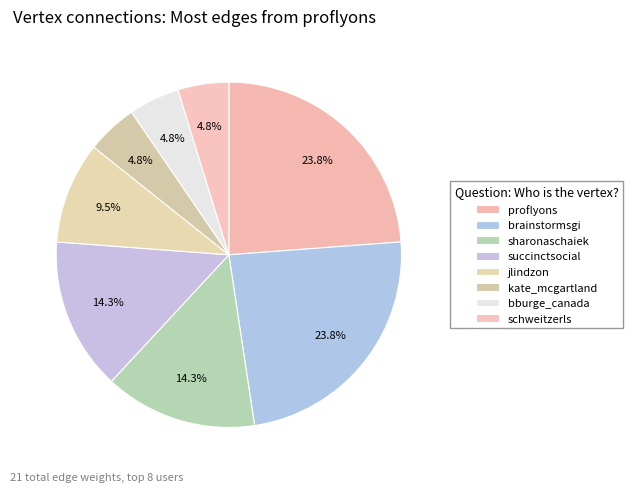

To the nearest percent, what is the combined percentage of proflyons and sharonaschaiek?

38%